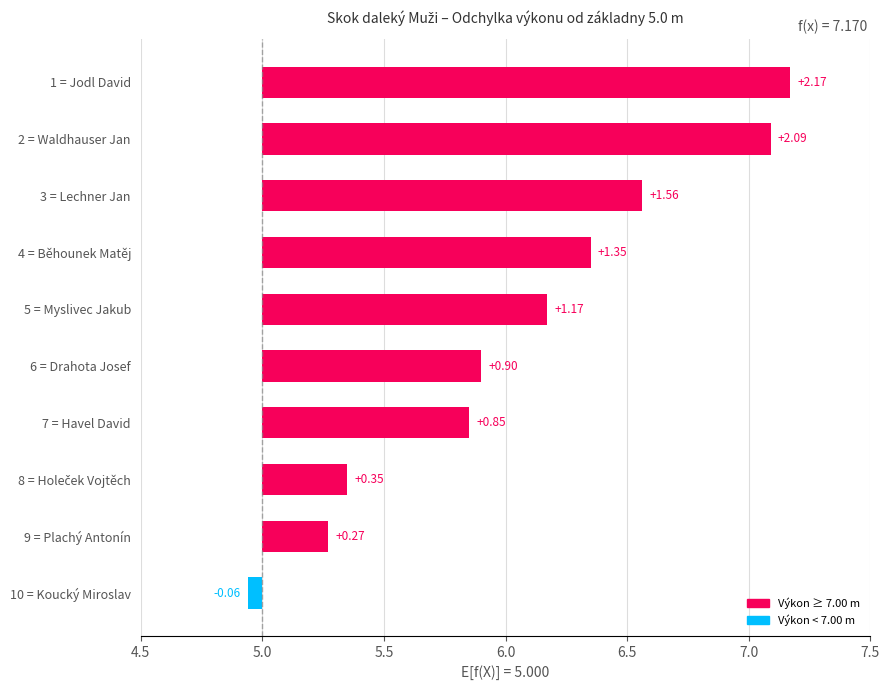

How many values are below zero?

1